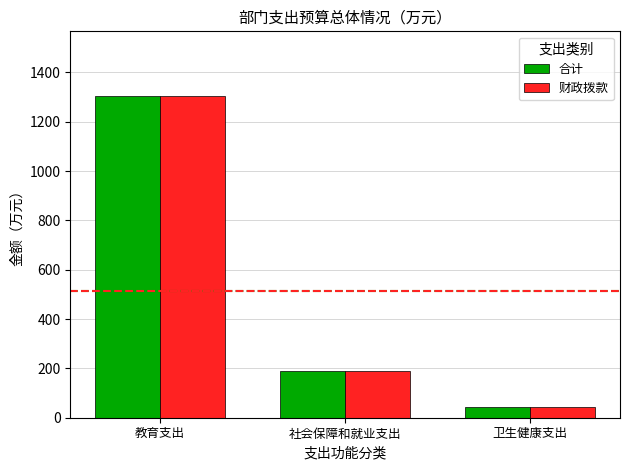

True or false: 合计 has a value of 1305.3 at 教育支出.

True